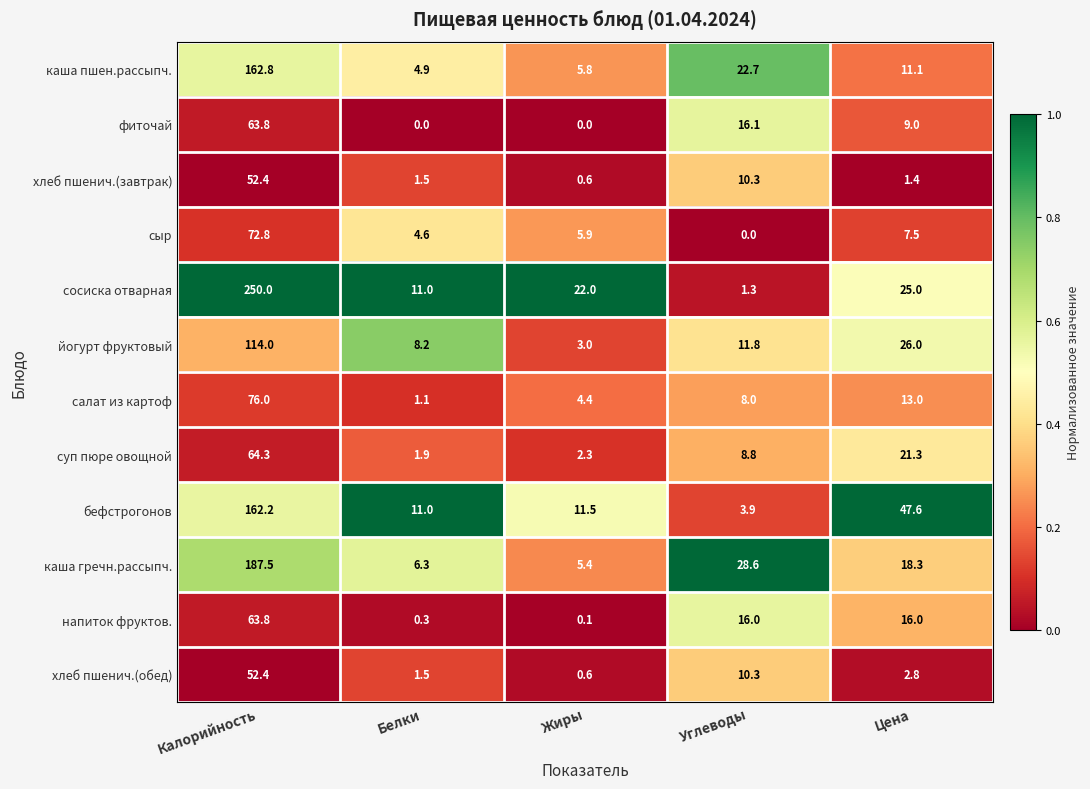

What is the total value across all series at Цена?

199.0